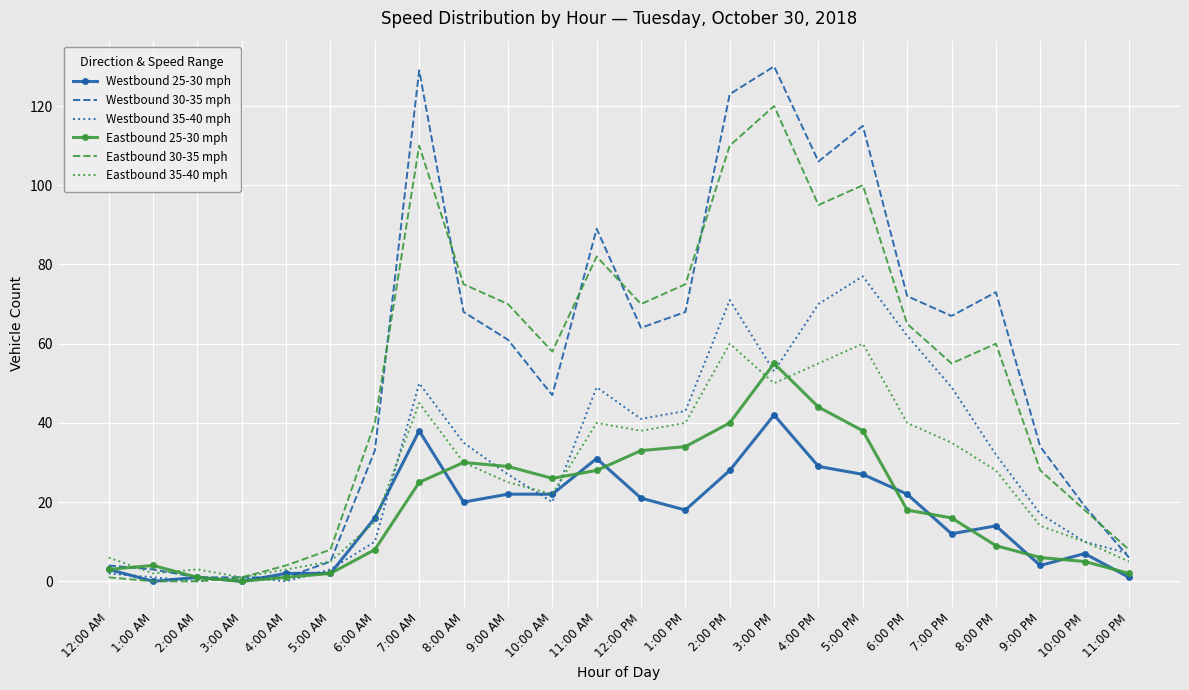

Is it true that Westbound 30-35 mph equals 31 at 8:00 PM?

False